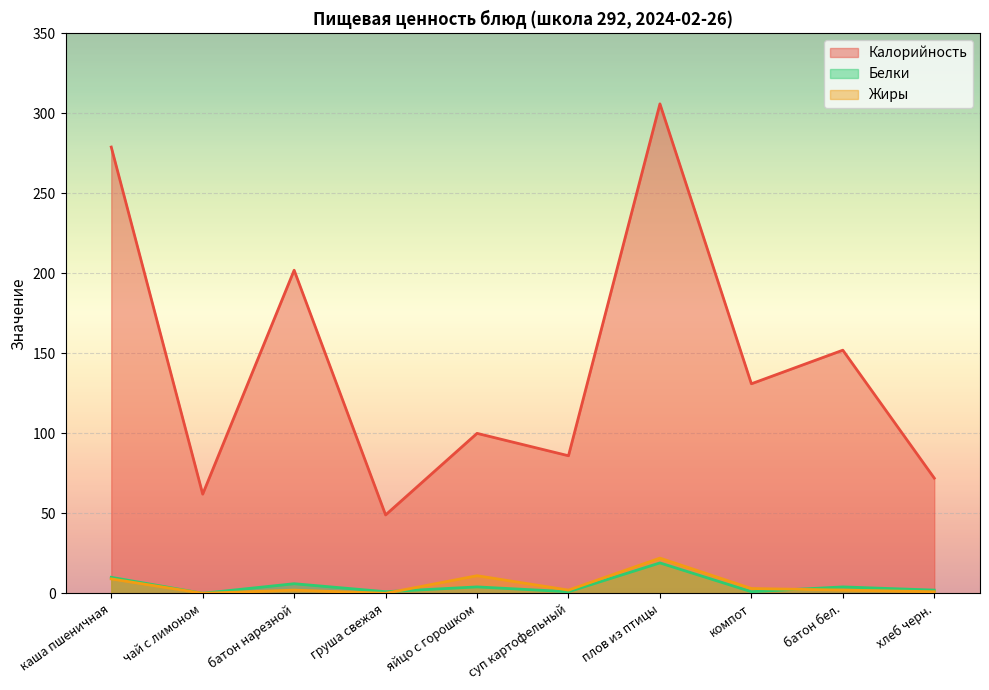

At which category does Жиры reach its first local valley?

чай с лимоном